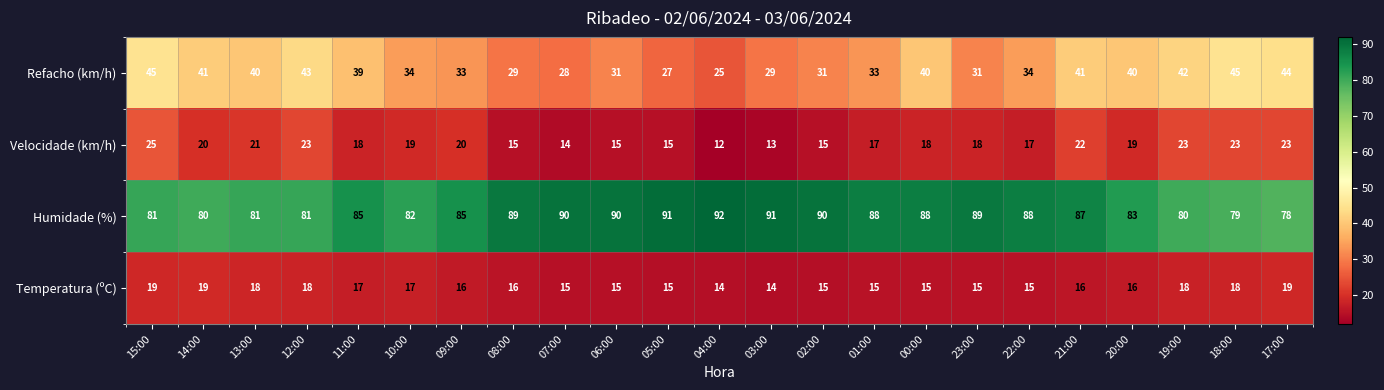

At how many categories does at least one series exceed 39?

23